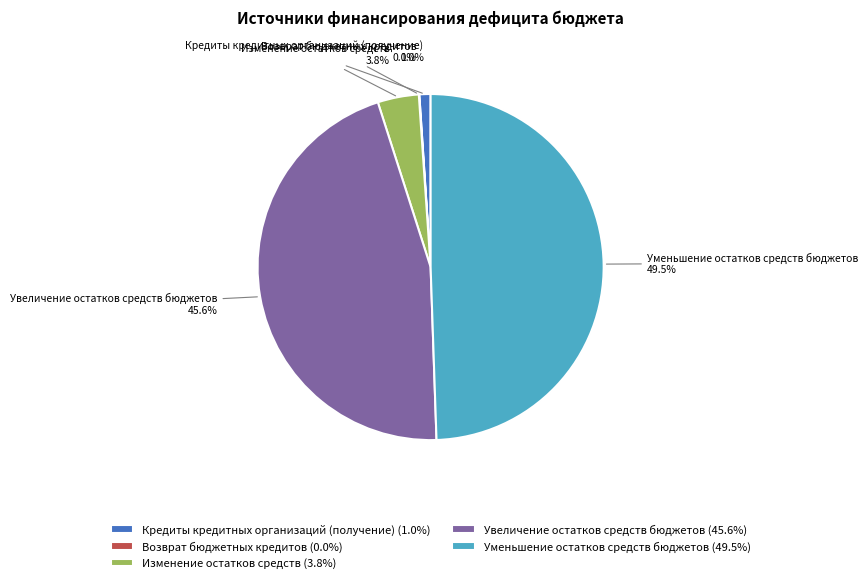

Is it true that Уменьшение остатков средств бюджетов is 37% of the pie?

False